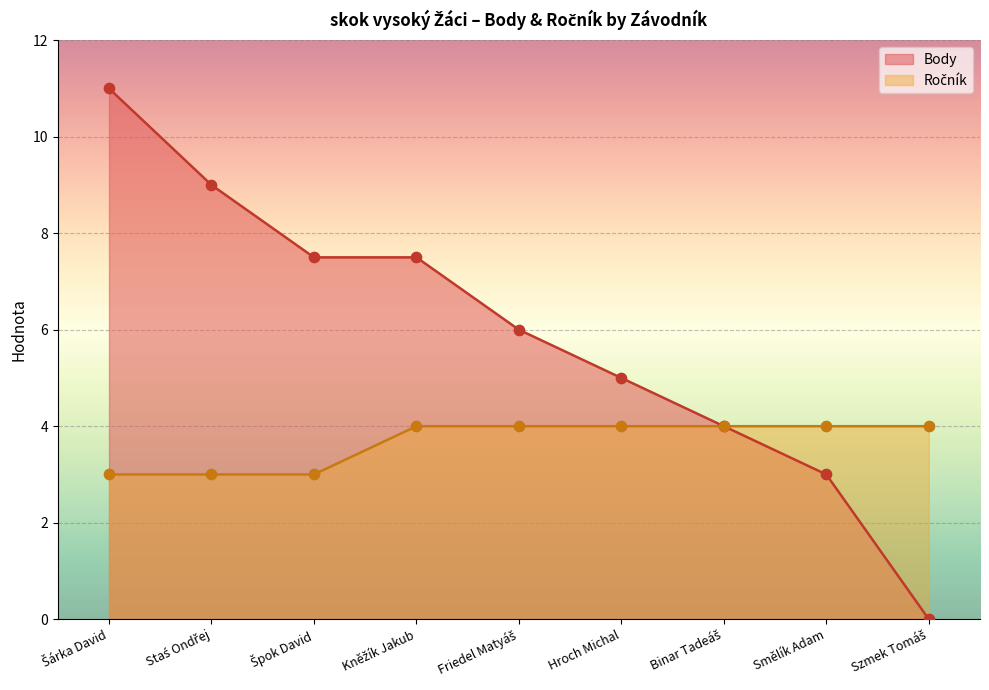

Which series contains the lowest Y value?

Body